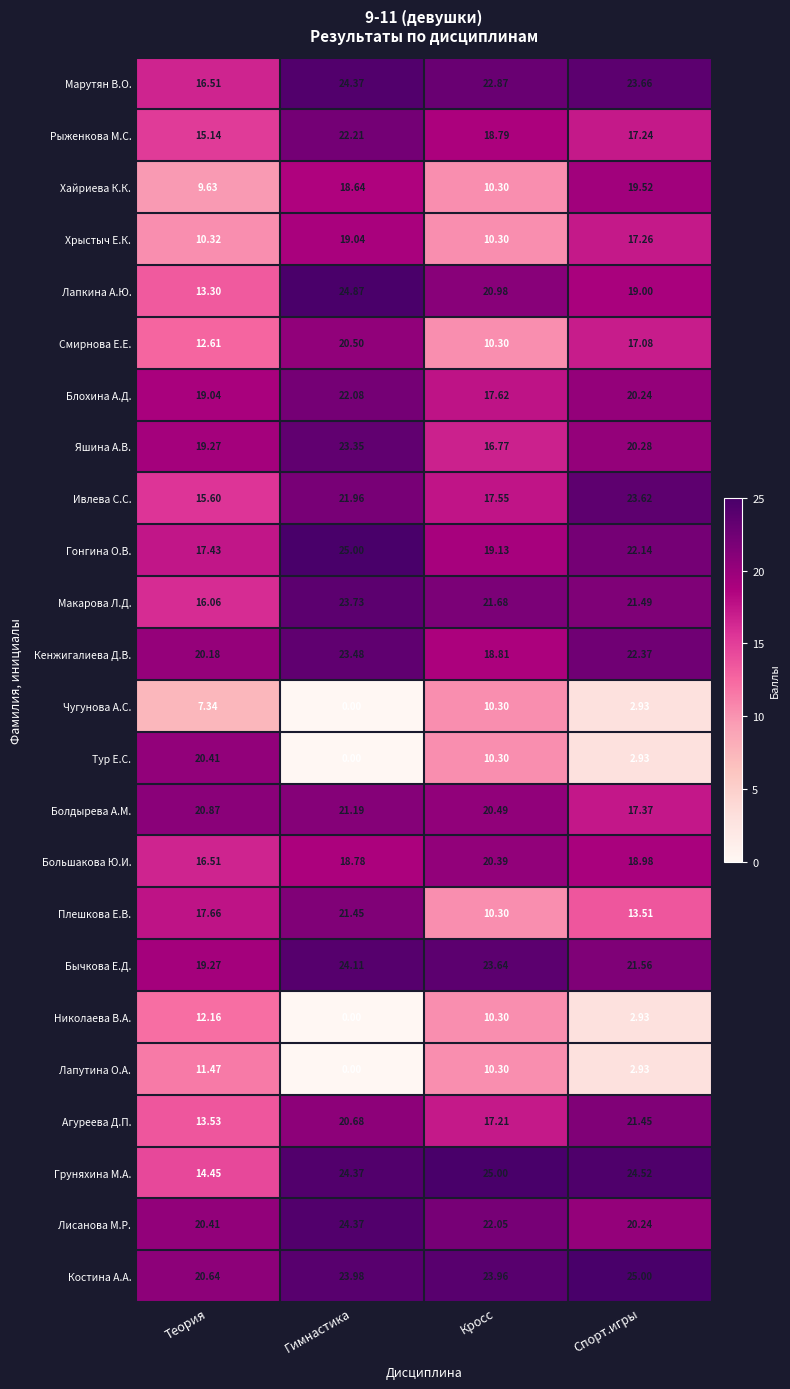

At which category is the sum across all series the highest?

Гимнастика